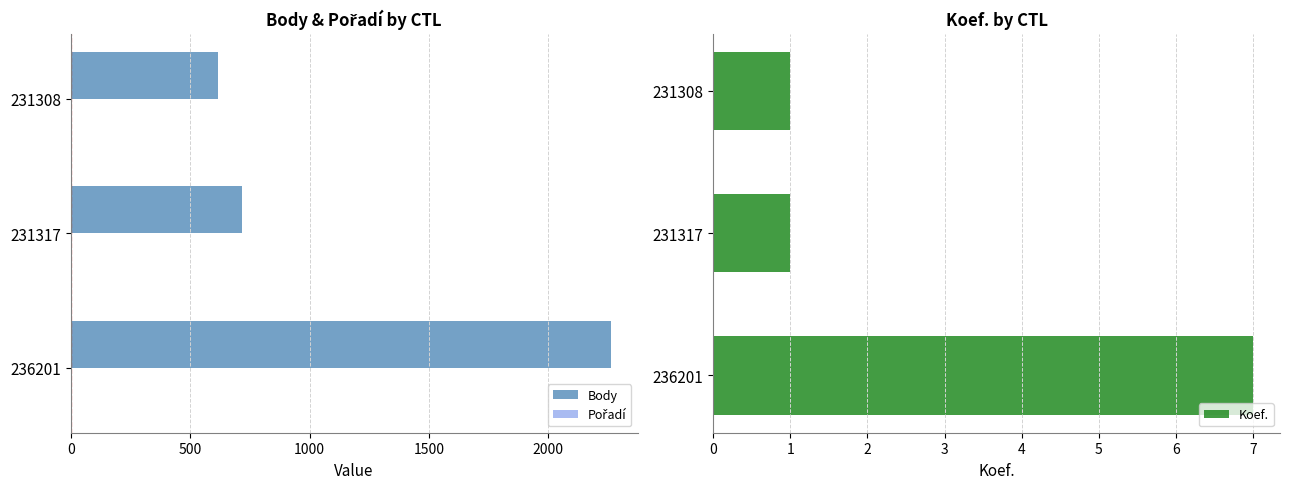

List the series in order of their peak value, lowest first.

Pořadí, Koef., Body